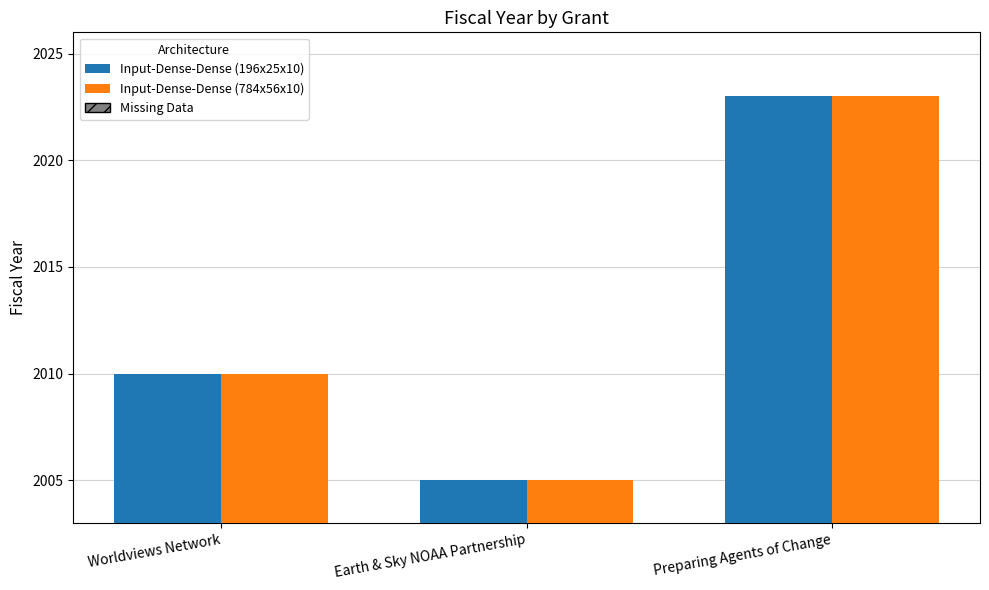

Reading left to right, transcribe all the data shown in this chart.

Input-Dense-Dense (196x25x10): Worldviews Network=2010	Earth & Sky NOAA Partnership=2005	Preparing Agents of Change=2023
Input-Dense-Dense (784x56x10): Worldviews Network=2010	Earth & Sky NOAA Partnership=2005	Preparing Agents of Change=2023